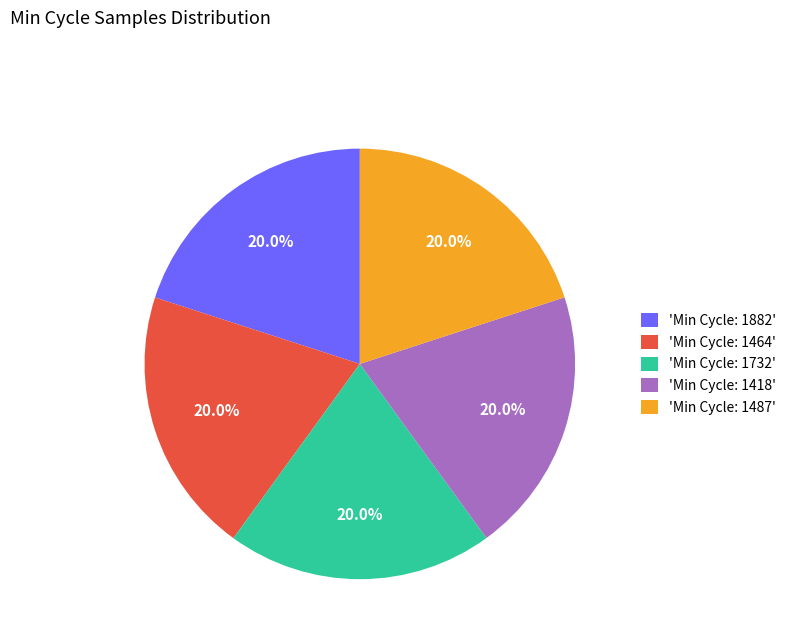

What percentage is NOT represented by 'Min Cycle: 1464'?

80.0%